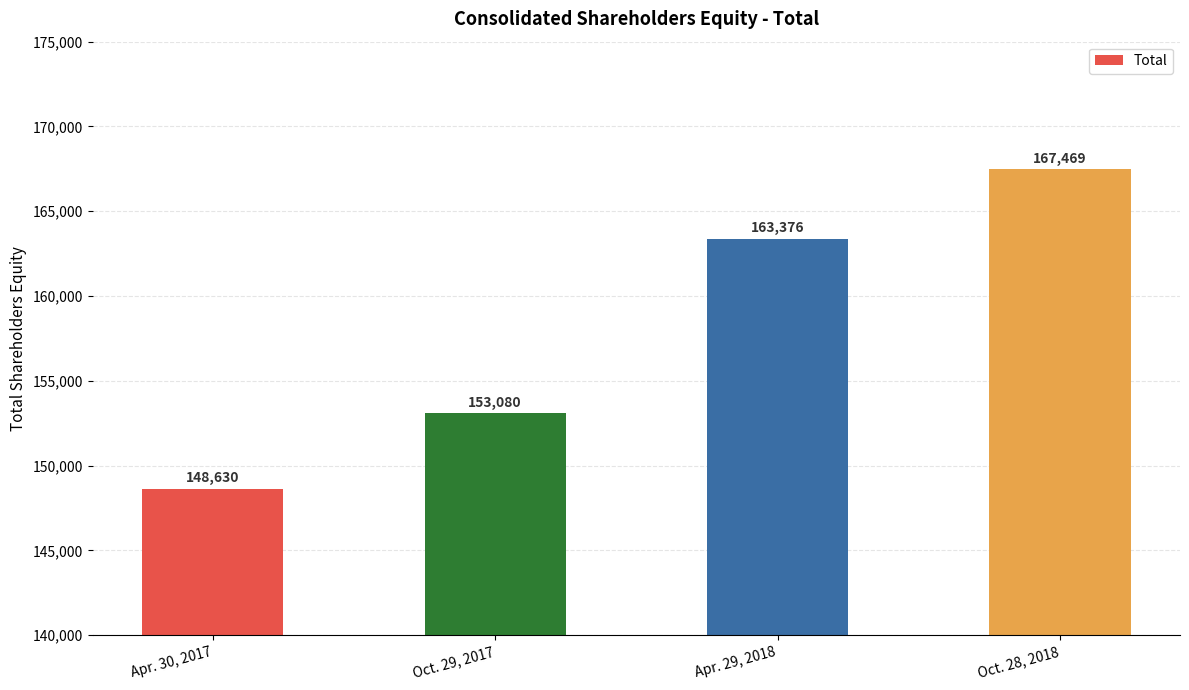

What is the approximate value at Apr. 30, 2017?

148630